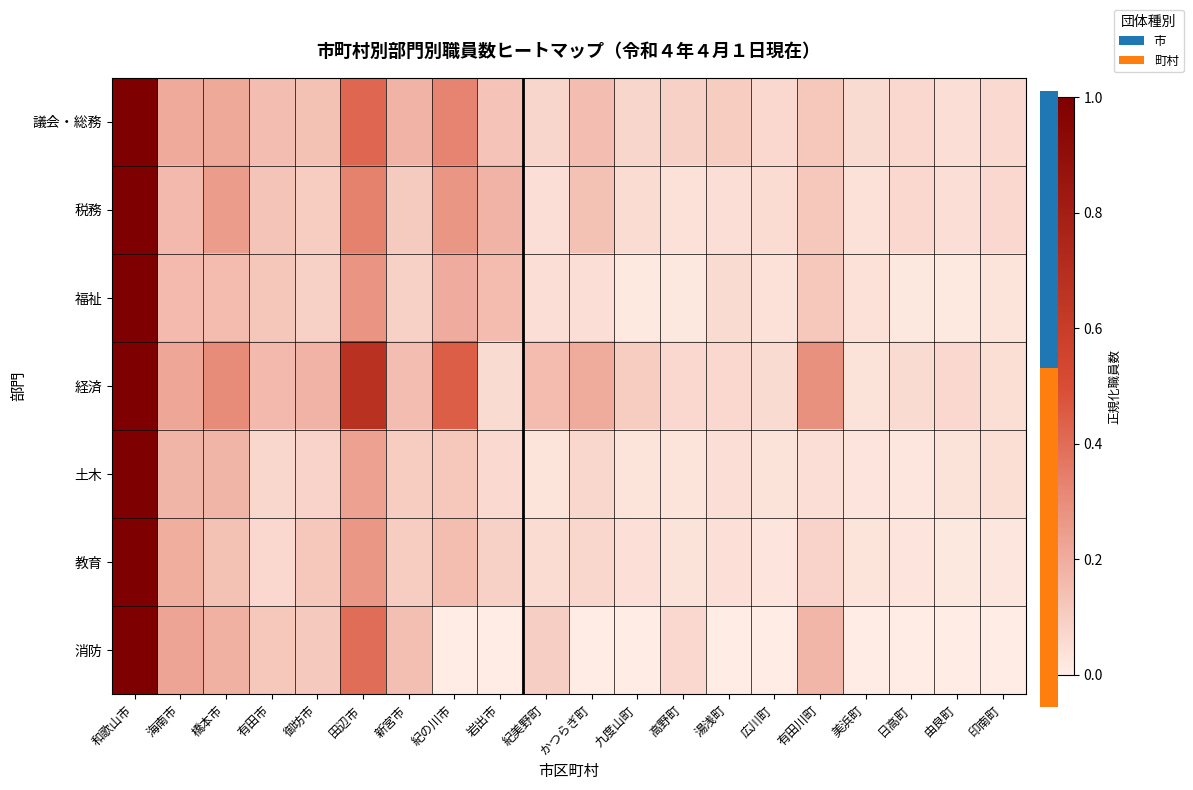

Which series changed the most between 田辺市 and 紀美野町?

経済